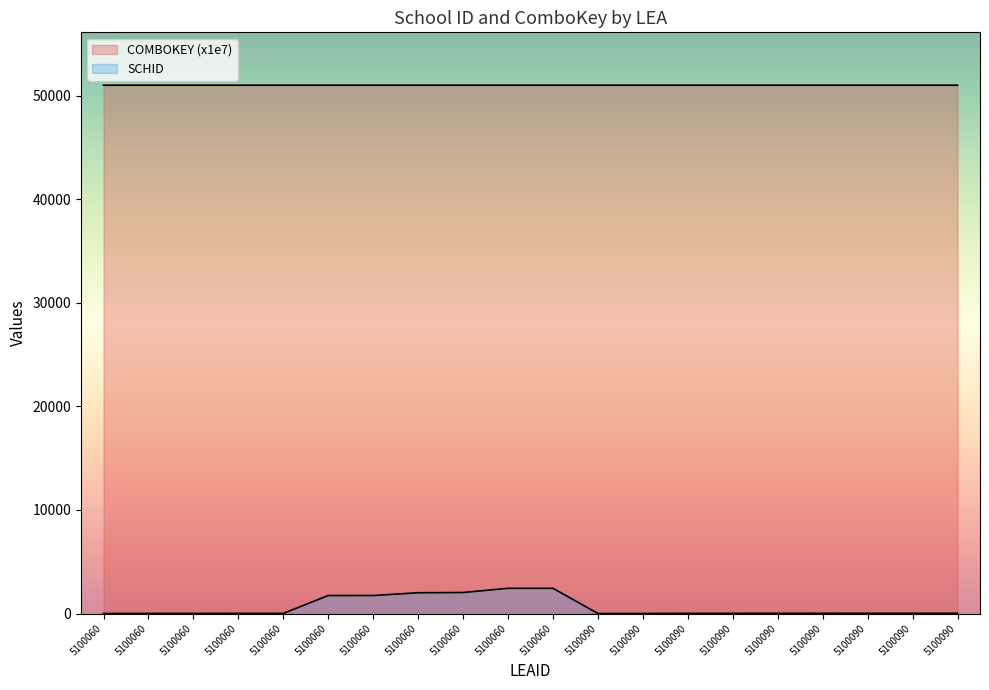

Reading left to right, what are all the values shown in this chart?

SCHID: 6.0	7.0	9.0	12.0	14.0	1737.0	1738.0	2003.0	2028.0	2433.0	2434.0	2.0	3.0	15.0	17.0	18.0	20.0	22.0	23.0	24.0
COMBOKEY: 51000.6	51000.6	51000.6	51000.6	51000.6	51000.6	51000.6	51000.6	51000.6	51000.6	51000.6	51000.9	51000.9	51000.9	51000.9	51000.9	51000.9	51000.9	51000.9	51000.9